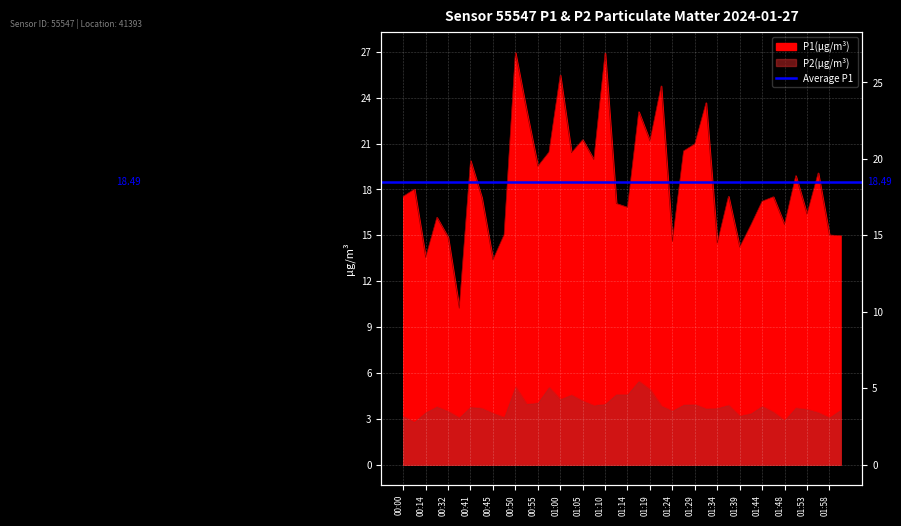

What is the sum of the P2 values at 01:58 and 00:45?

6.5